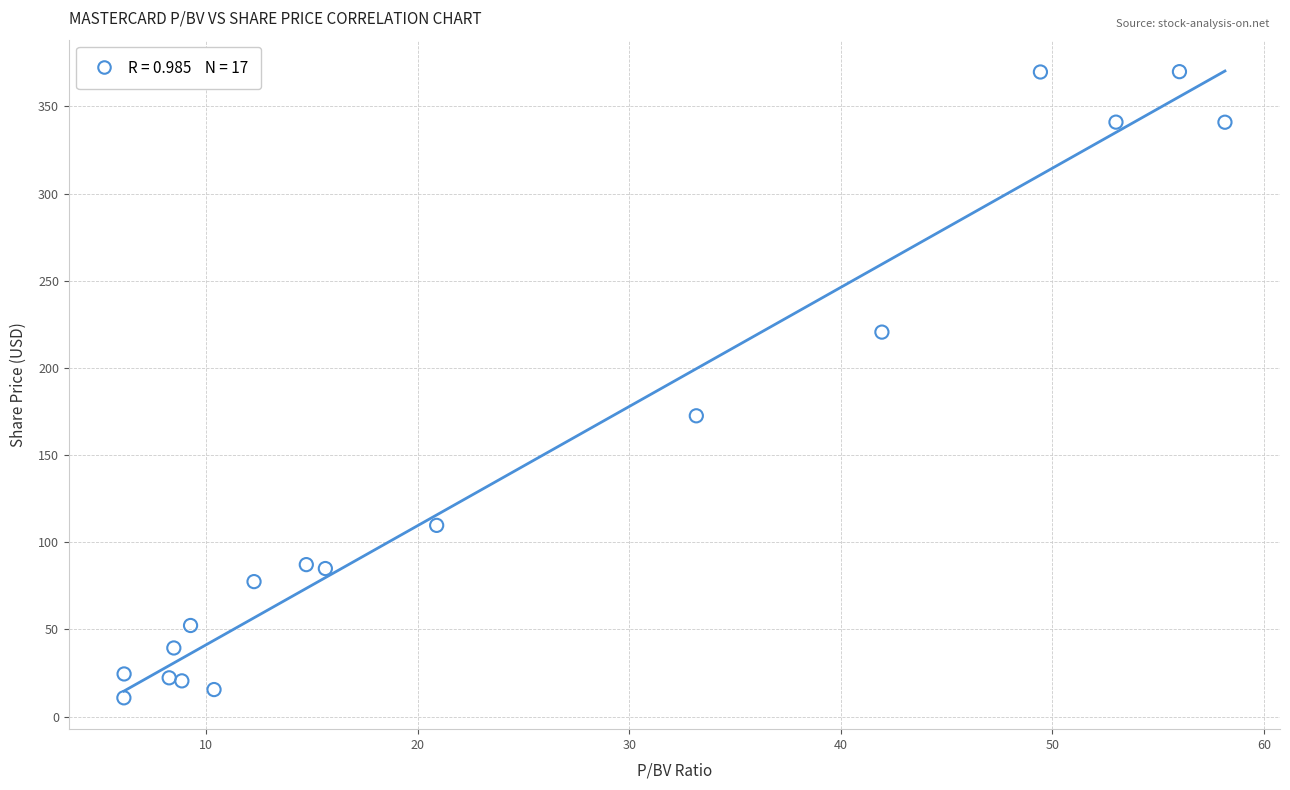

What is the range of Y values (max minus min)?

359.2